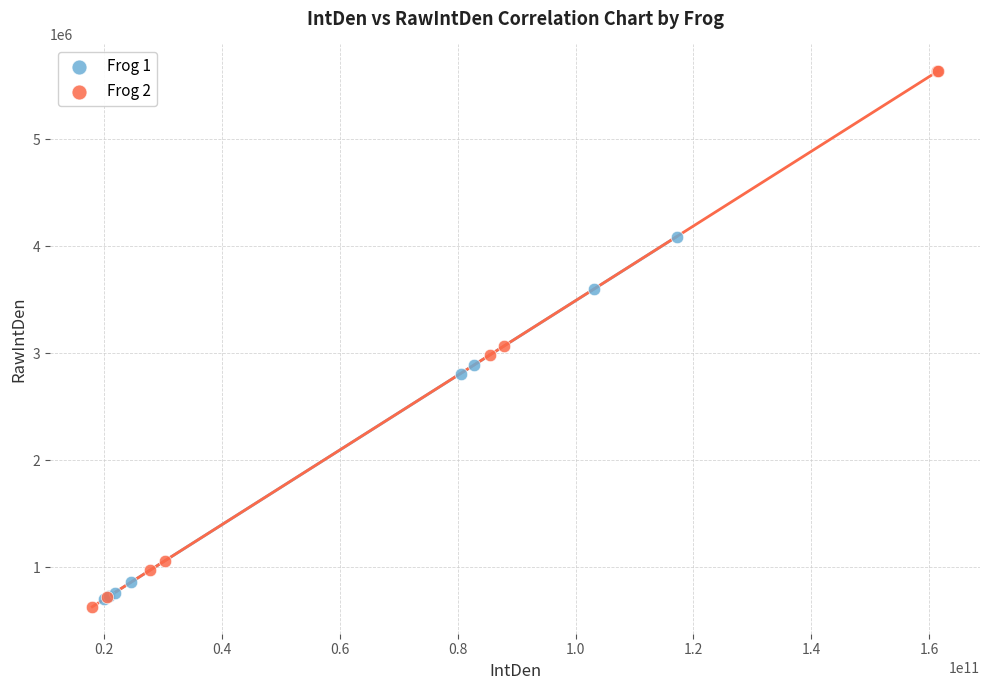

Which series has the largest Y range (max minus min)?

Frog 2